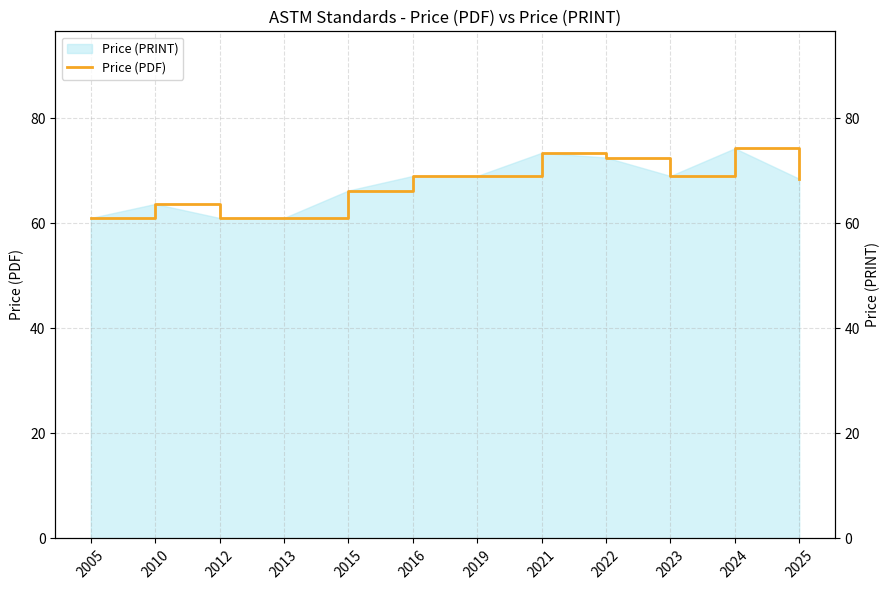

List the labels in order of value, smallest first.

2005, 2012, 2013, 2010, 2015, 2025, 2016, 2019, 2023, 2022, 2021, 2024